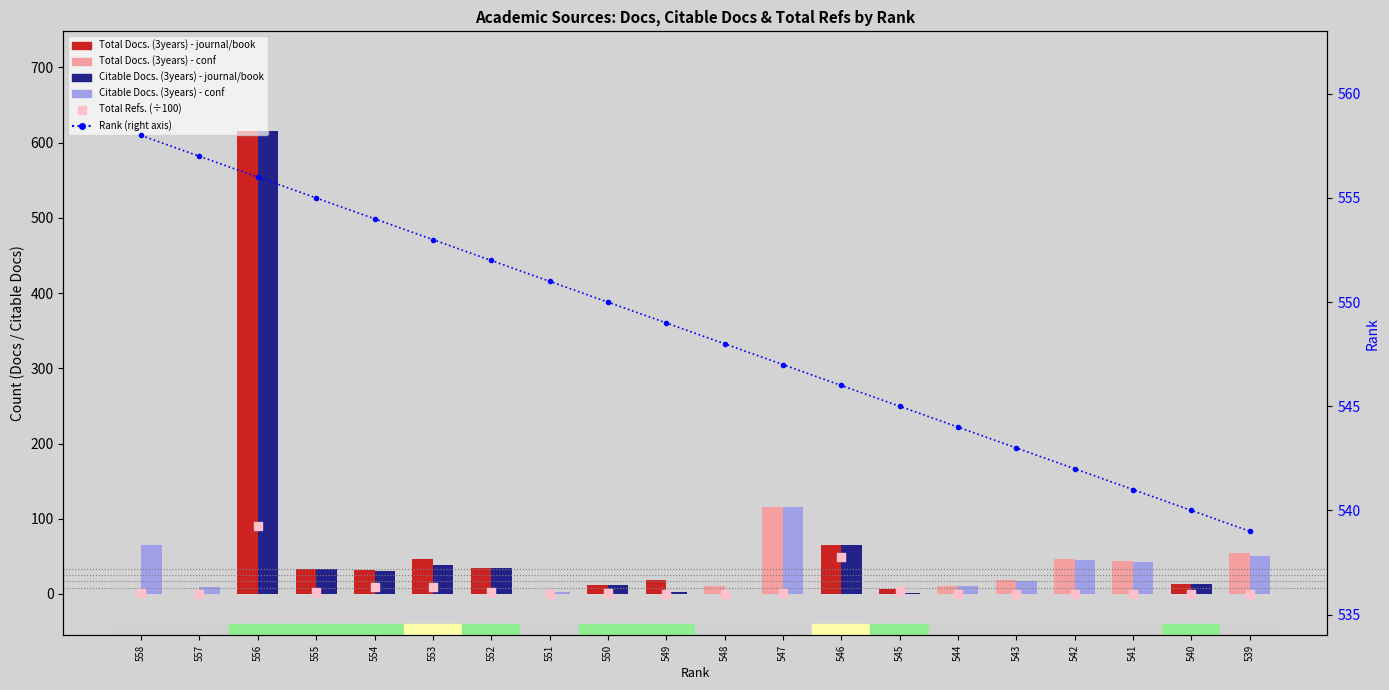

Is the value of Total Refs. (÷100) at 539 greater than the value of Rank at 540?

No